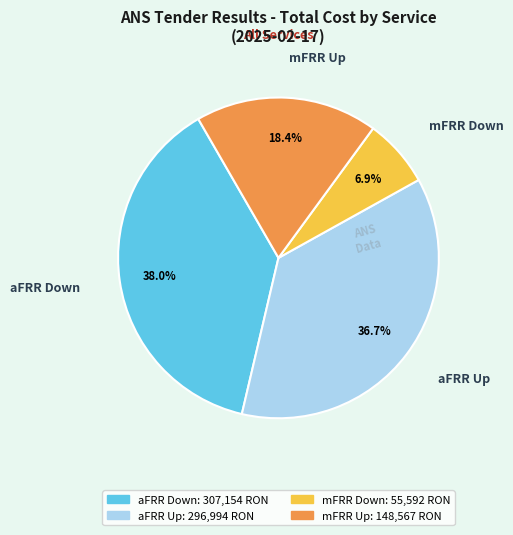

What percentage is the aFRR Up slice, to the nearest percent?

37%